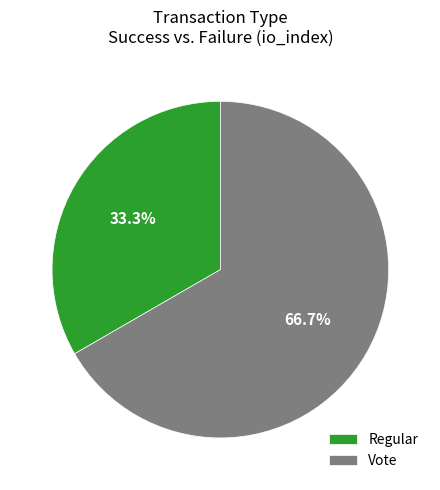

Is there any slice that represents more than half of the pie?

Yes